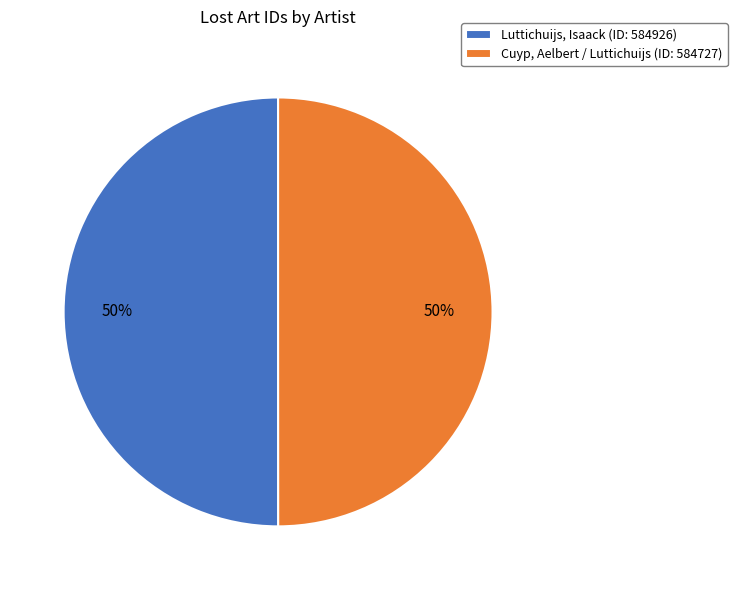

Combined, do Cuyp, Aelbert / Luttichuijs (ID: 584727) and Luttichuijs, Isaack (ID: 584926) account for over 50%?

Yes